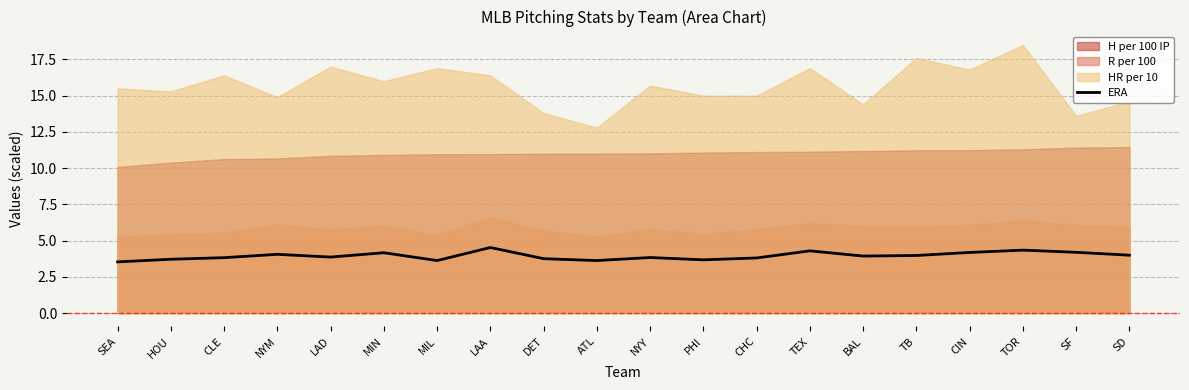

How many lines are shown in the chart?

1